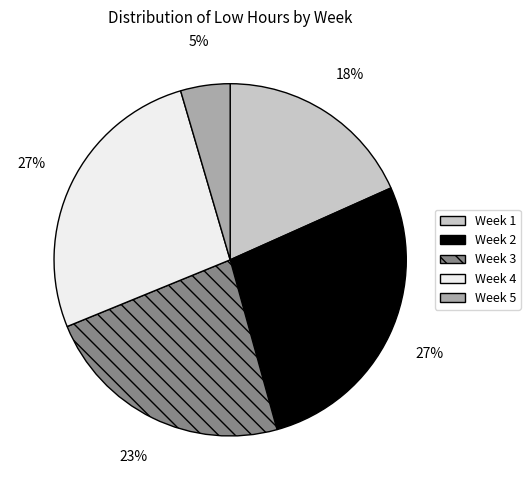

Is there any slice that represents more than half of the pie?

No